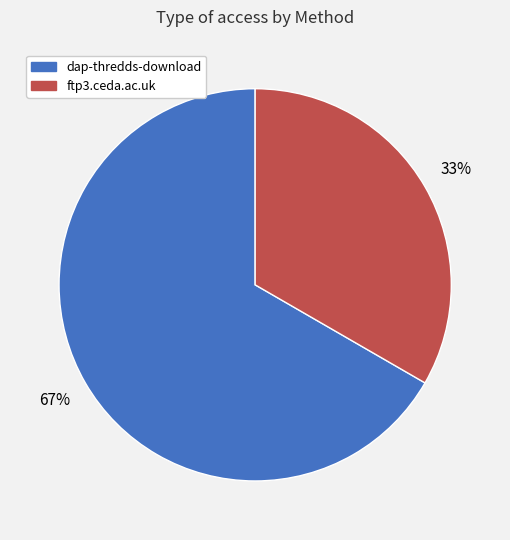

To the nearest percent, what is the combined percentage of dap-thredds-download and ftp3.ceda.ac.uk?

100%